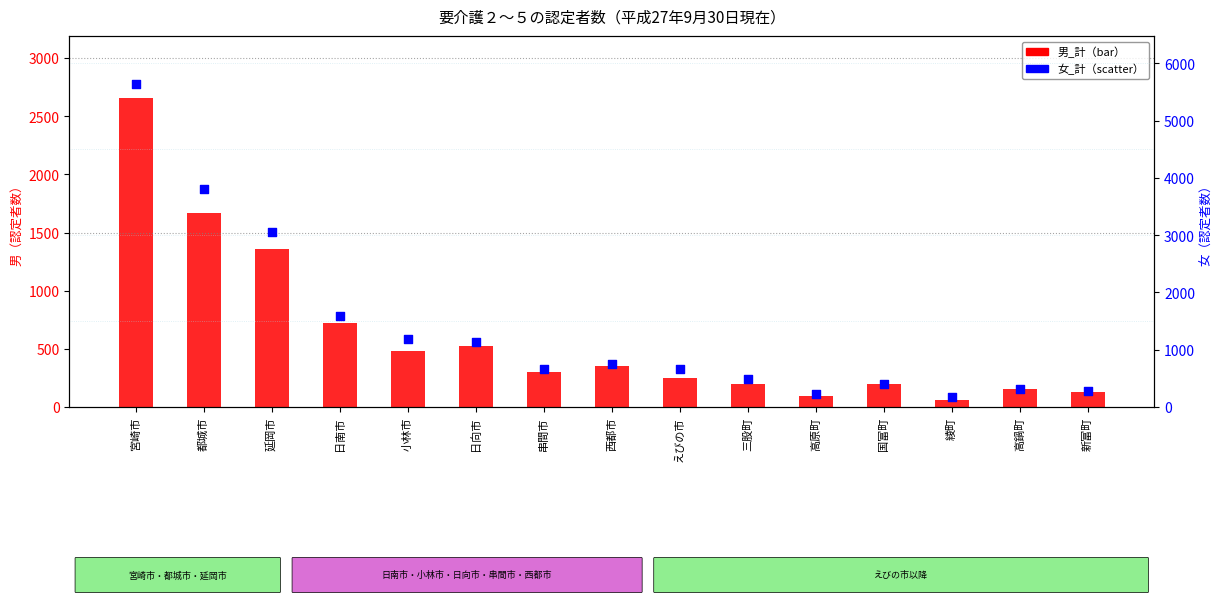

What are all the series names shown in the legend?

男_計, 女_計